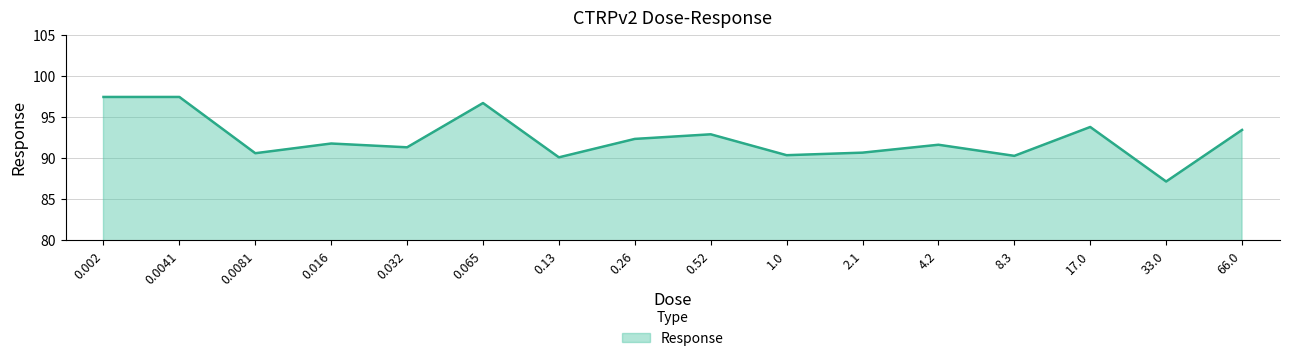

Approximately how many times larger is the value at 66.0 compared to 0.52?

1.0